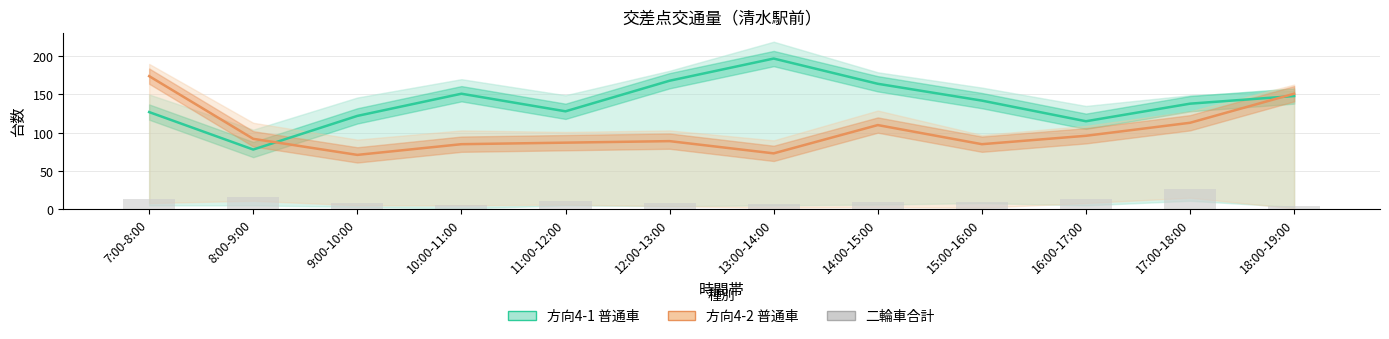

Is it true that 方向4-2 (普通車中心) equals 262 at 18:00-19:00?

False